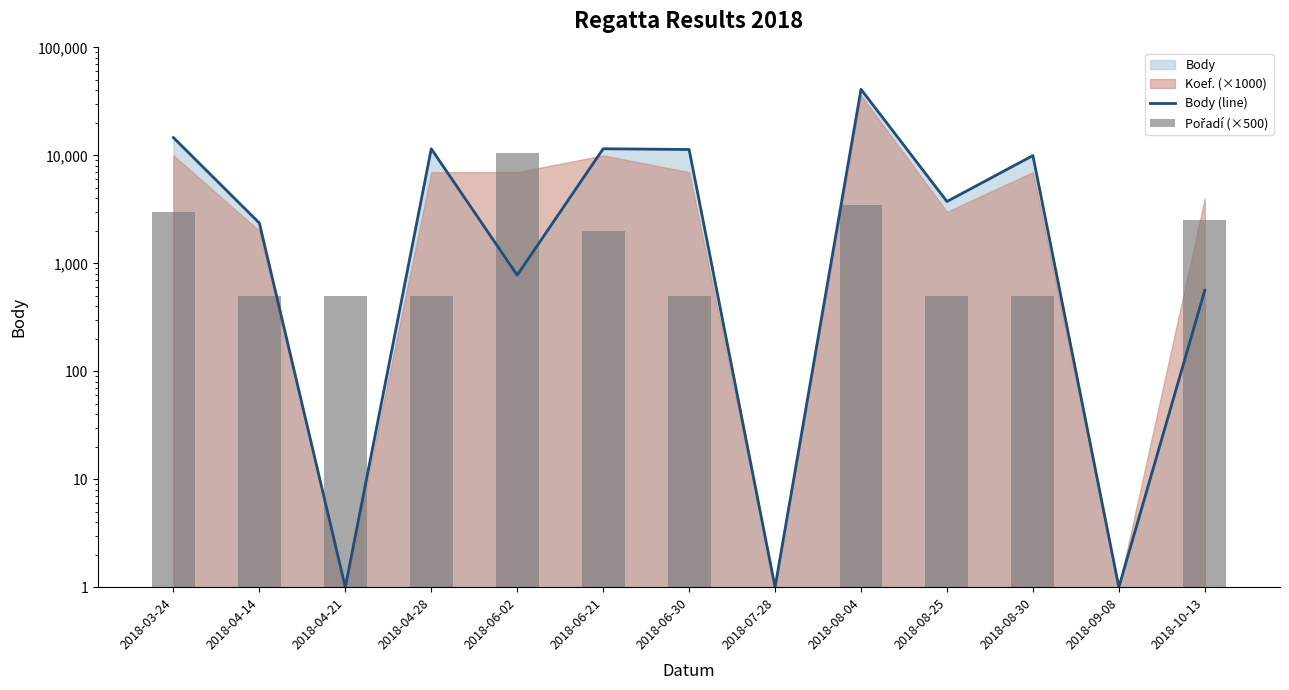

What is the average value of the Pořadí (×500) series?

1885